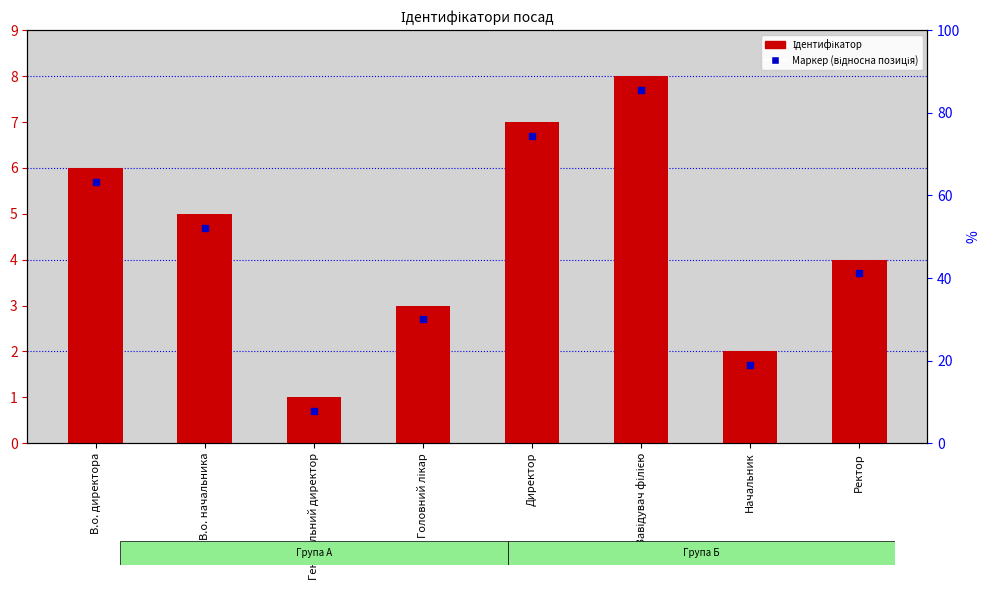

Reading left to right, transcribe all the data shown in this chart.

В.о. директора=6	В.о. начальника=5	Генеральний директор=1	Головний лікар=3	Директор=7	Завідувач філією=8	Начальник=2	Ректор=4